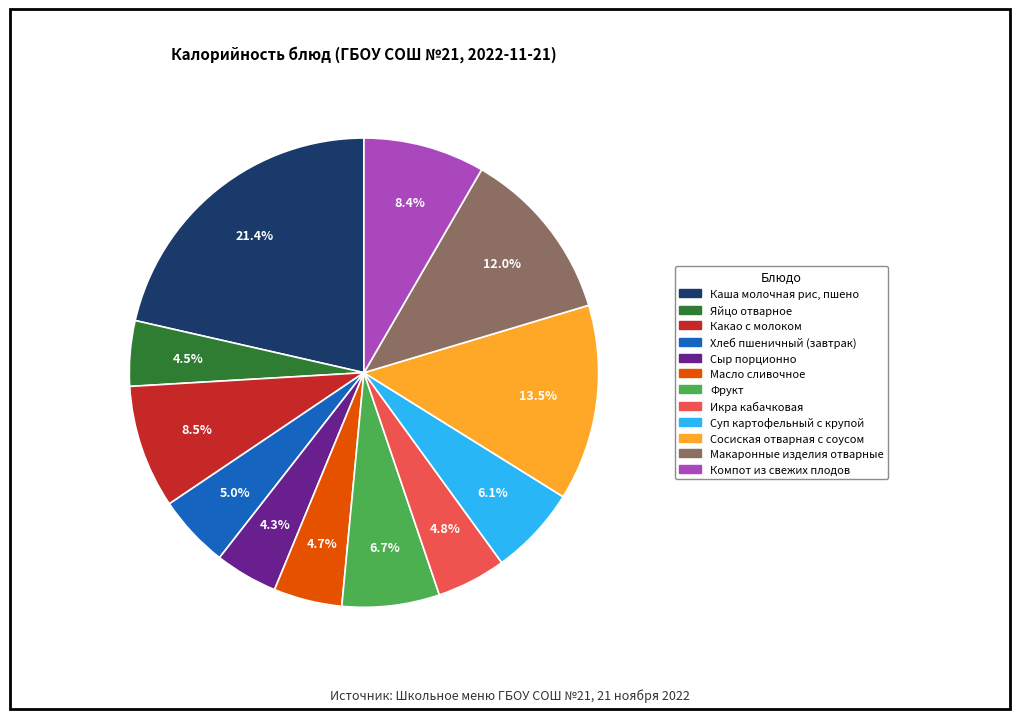

Combined, do Сосиская отварная с соусом and Масло сливочное account for over 50%?

No